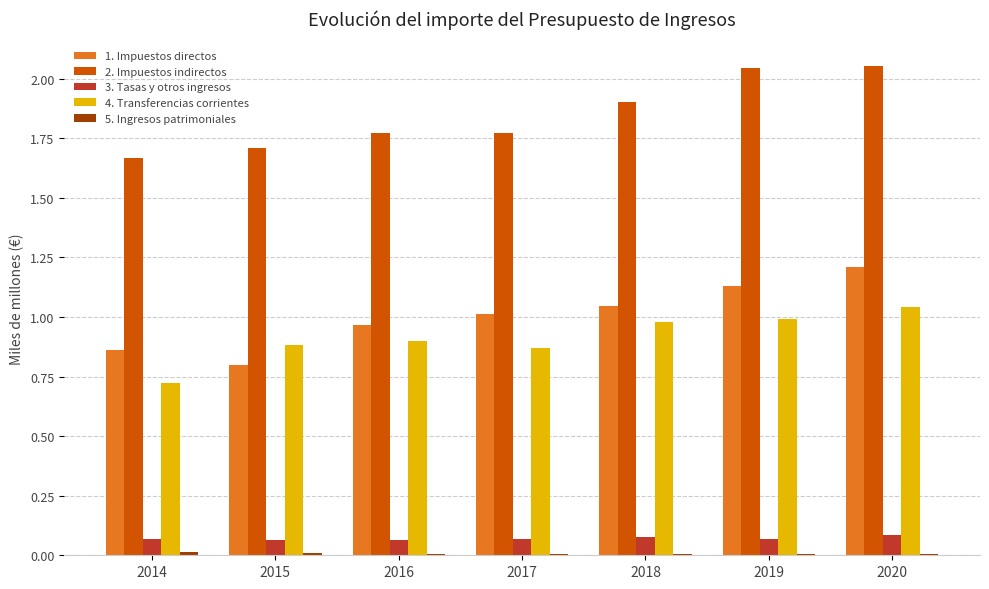

At which category is the sum across all series the highest?

2020